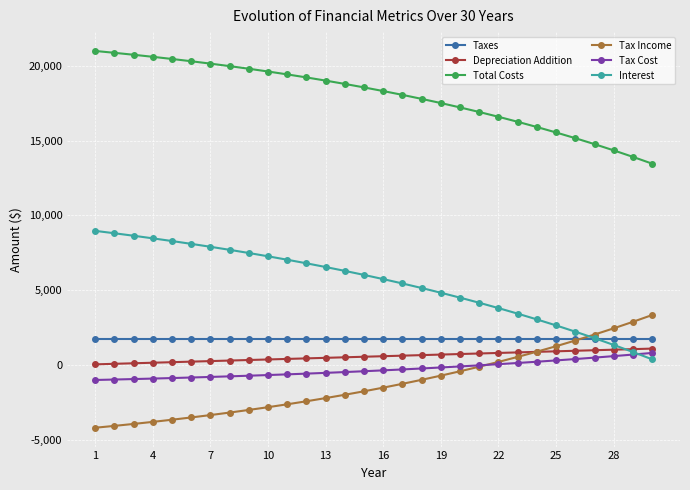

True or false: Total Costs and Depreciation Addition intersect in this chart.

False